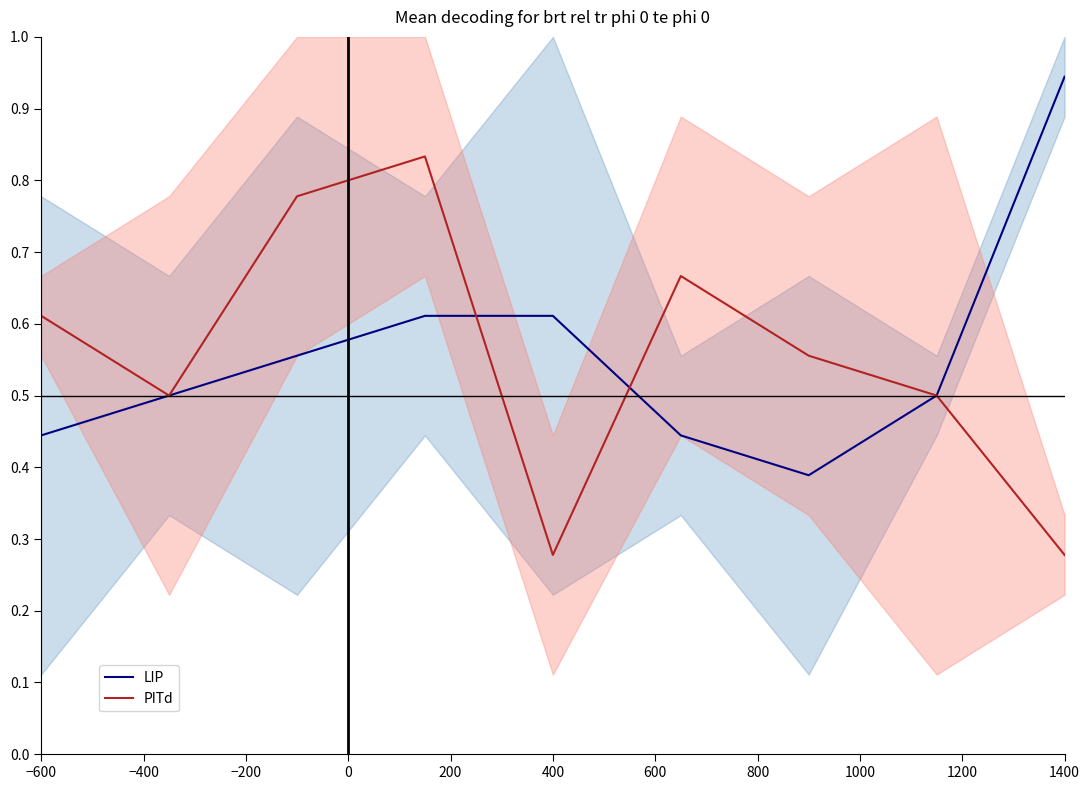

Is it true that PITd equals 0.4 at 400?

False